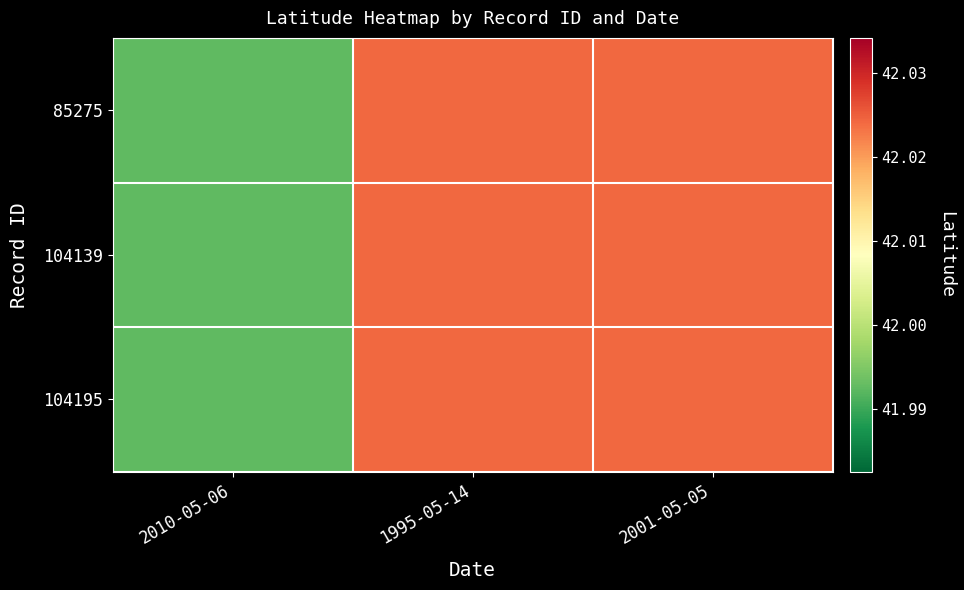

Which series changed the most between 2010-05-06 and 1995-05-14?

85275